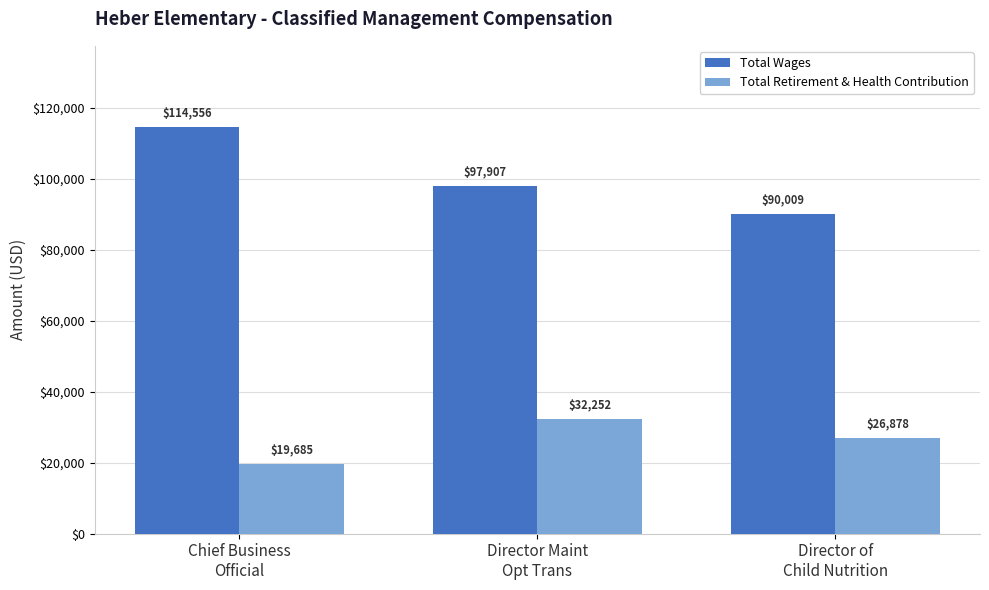

What is the lowest value of the Total Retirement & Health Contribution series?

19685